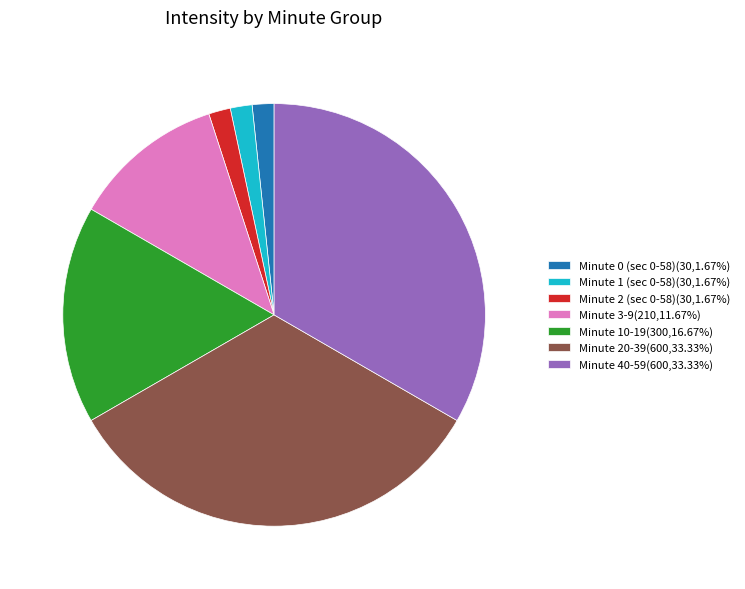

Combined, do Minute 3-9(210,11.67%) and Minute 40-59(600,33.33%) account for over 50%?

No